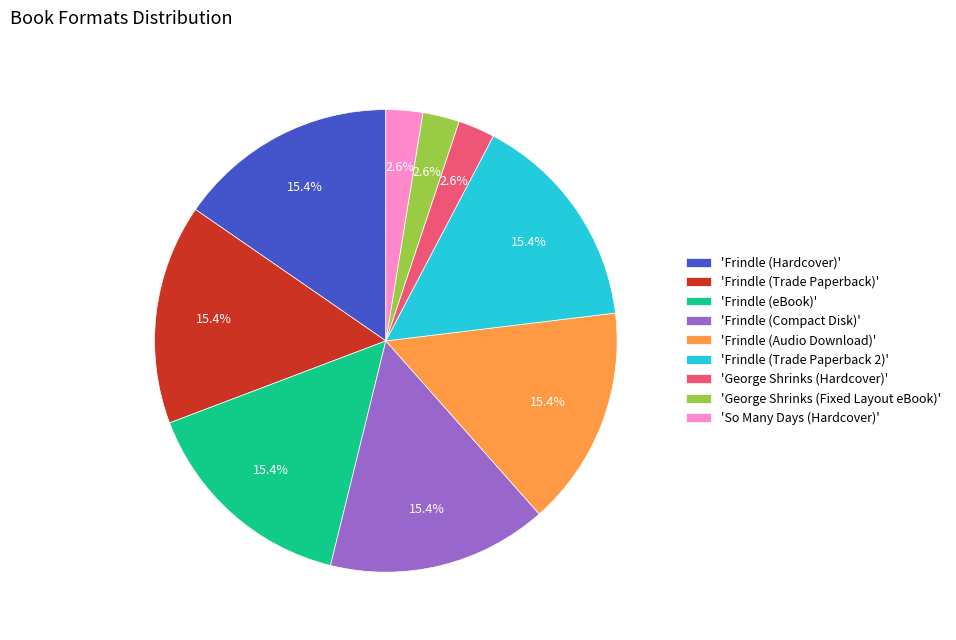

What portion of the pie excludes 'Frindle (Audio Download)'?

84.6%